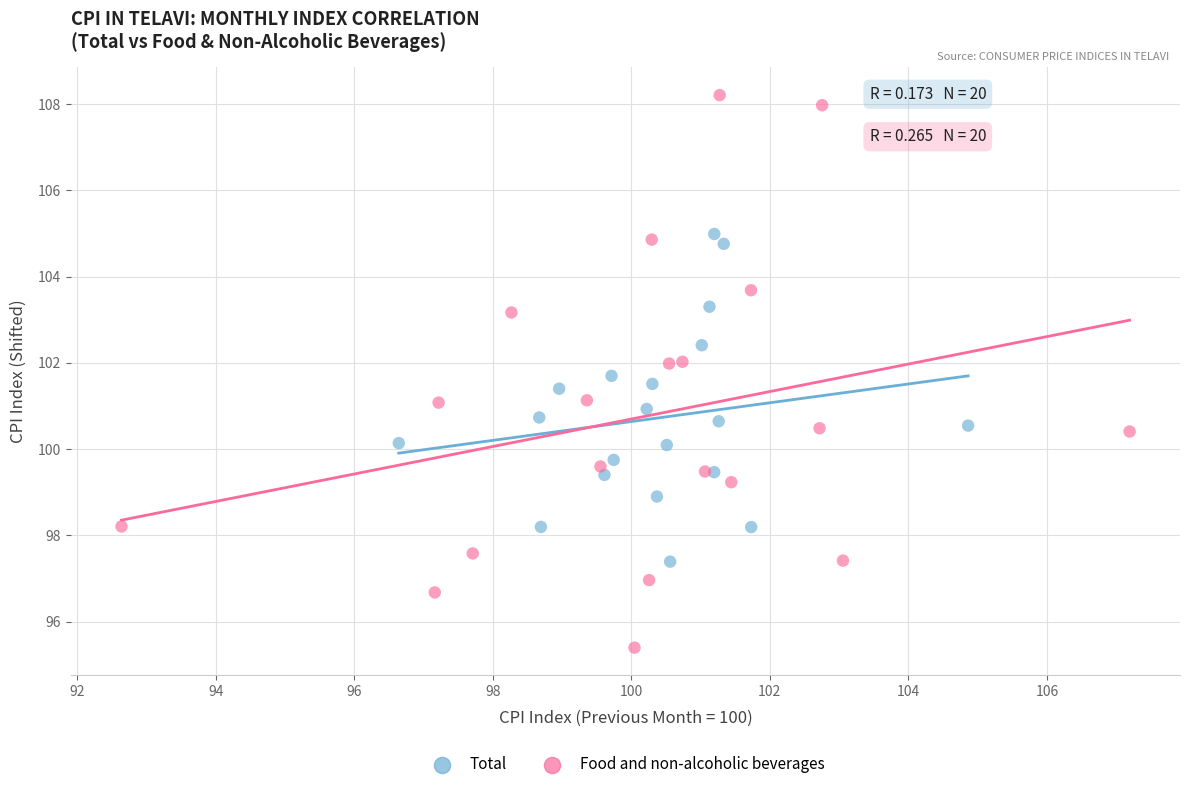

Which series contains the lowest Y value?

Food and non-alcoholic beverages